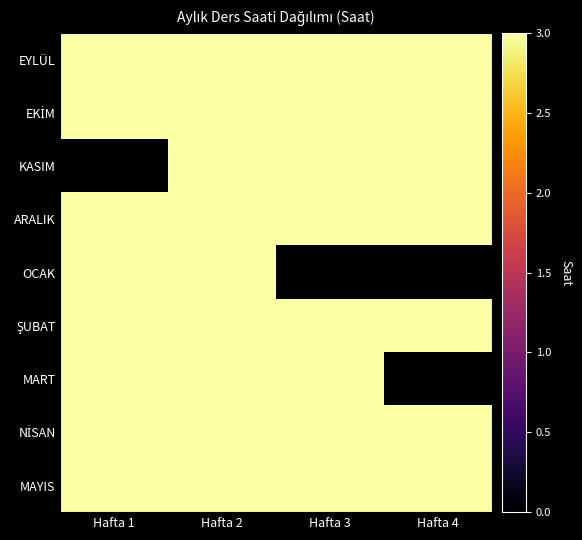

Between Hafta 3 and Hafta 4, which is larger?

Hafta 3